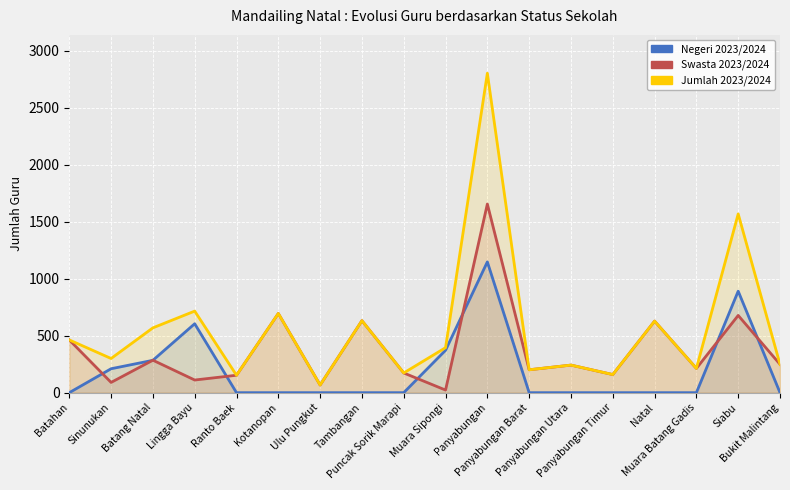

True or false: Jumlah 2023/2024 and Negeri 2023/2024 cross at least once.

False